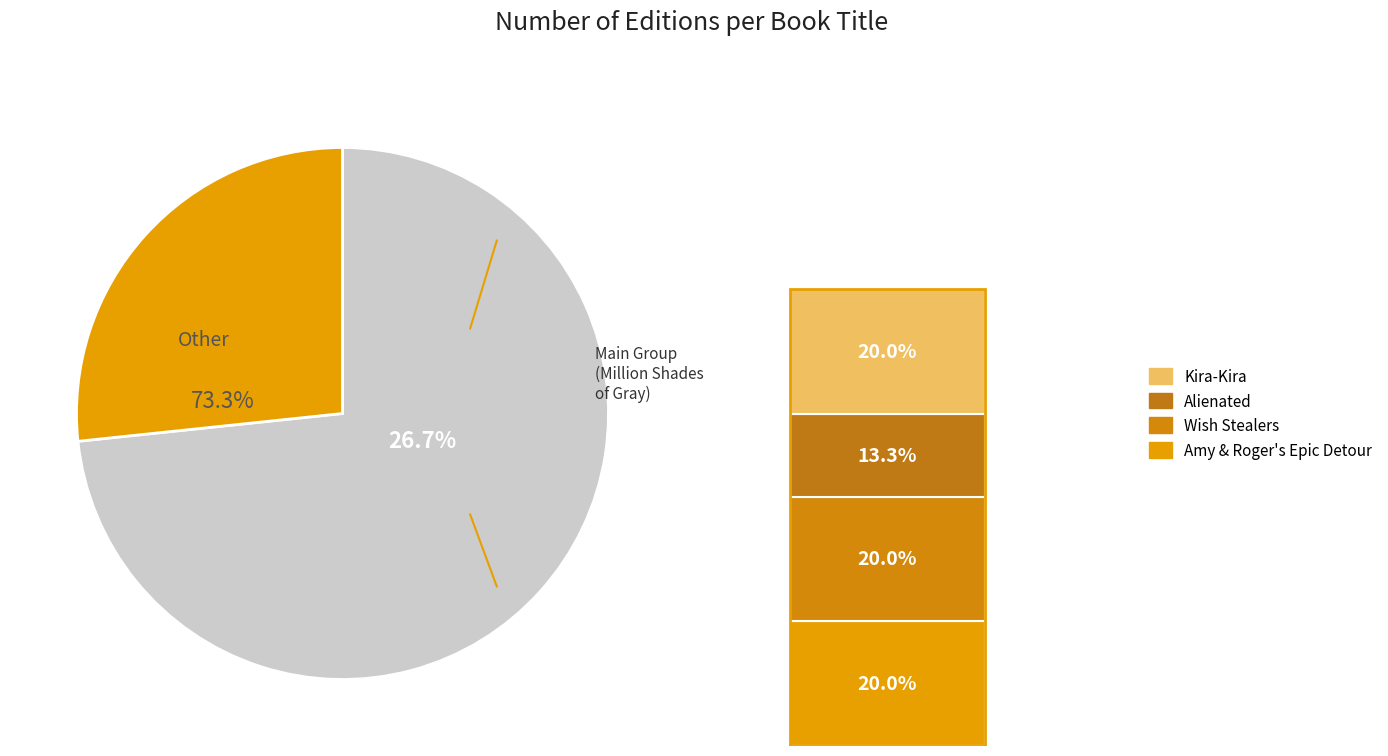

To the nearest percent, what is the average slice percentage?

20%